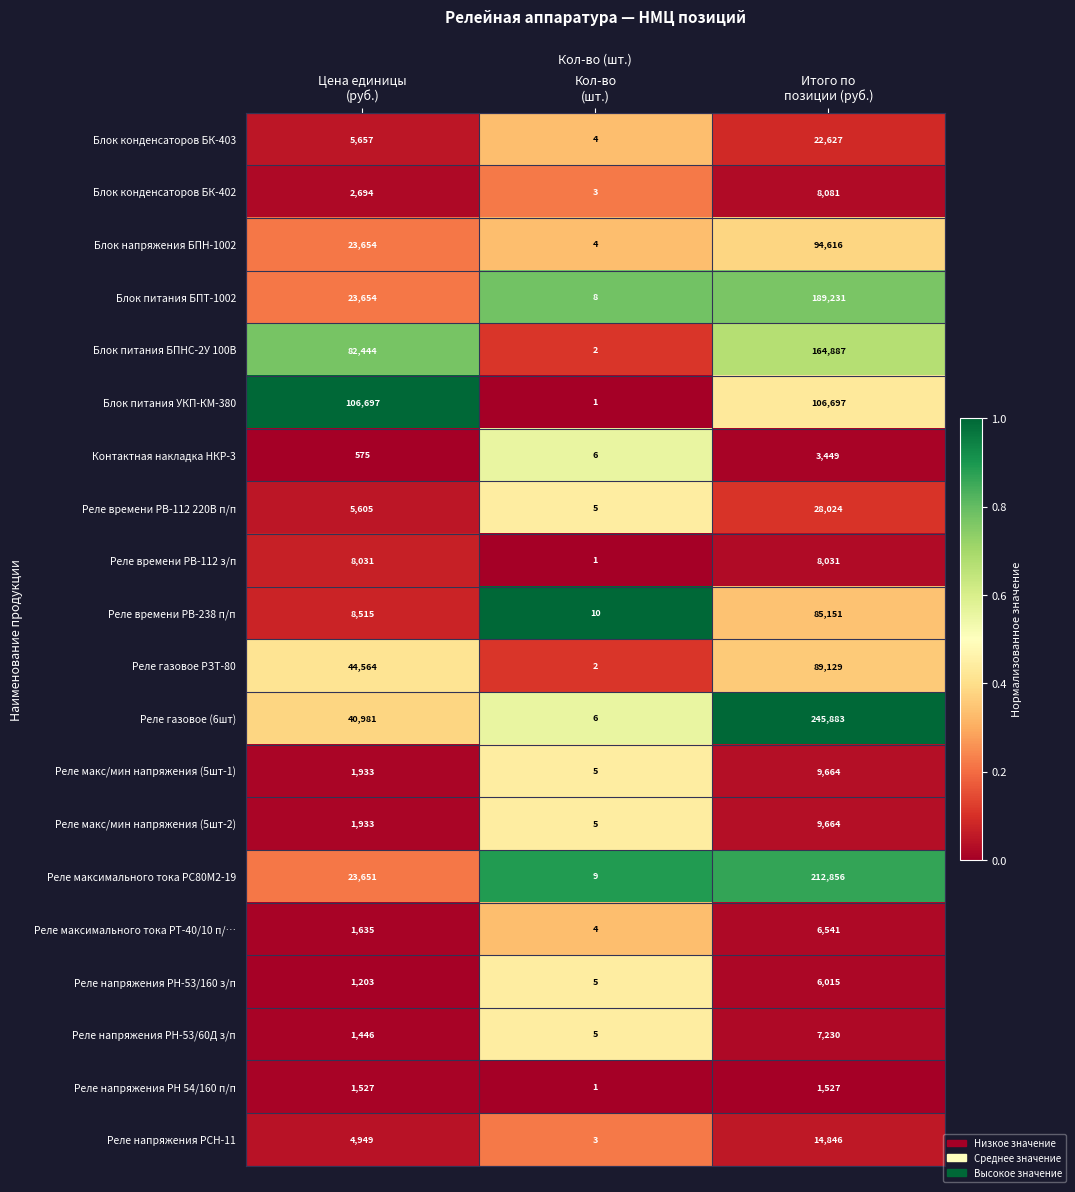

What is the maximum value for Реле газовое РЗТ-80?

89129